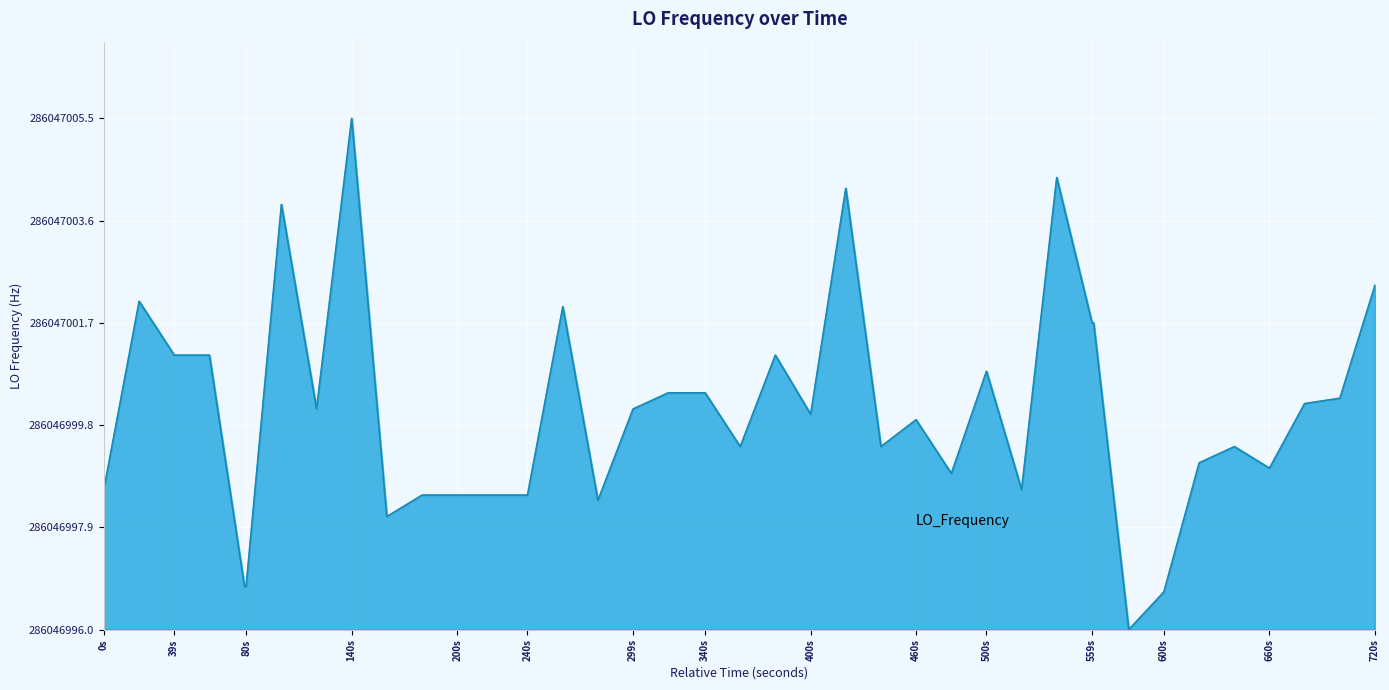

Is this an area chart (filled region under the line)?

Yes